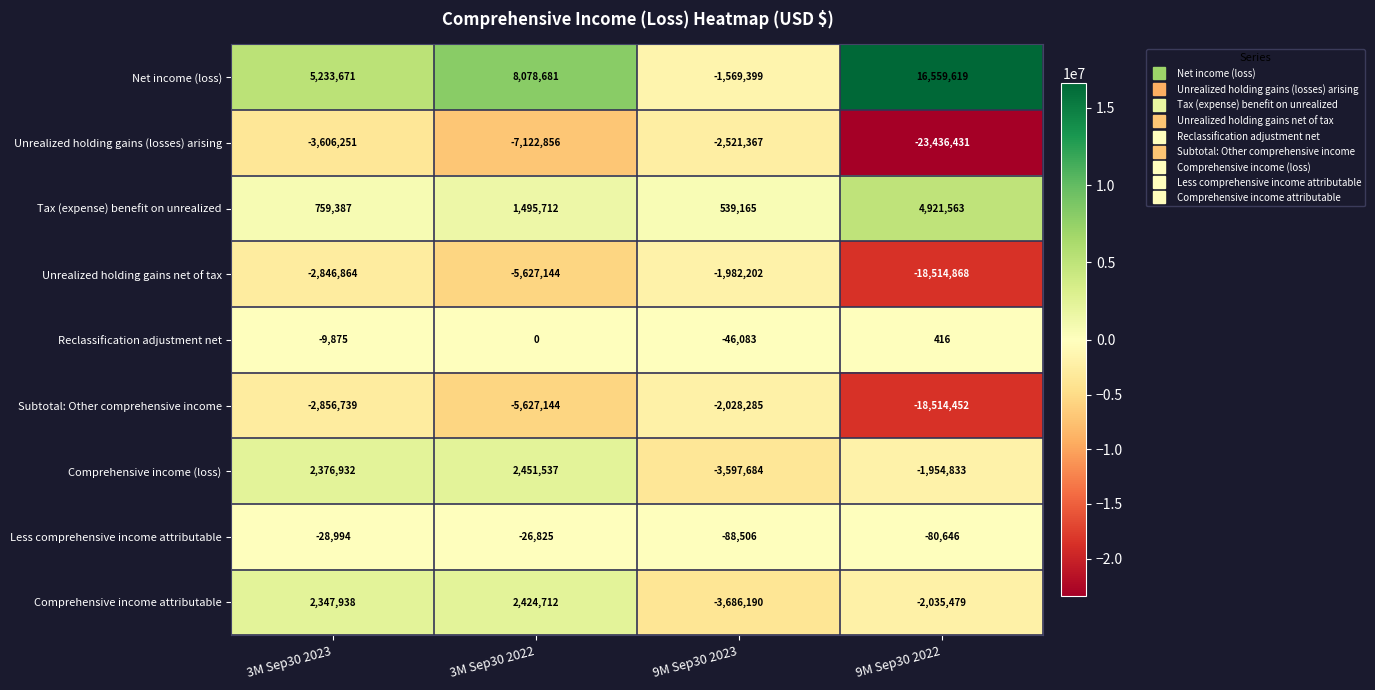

The Net income (loss) series shows -2801699 at 9M Sep30 2023. True or false?

False